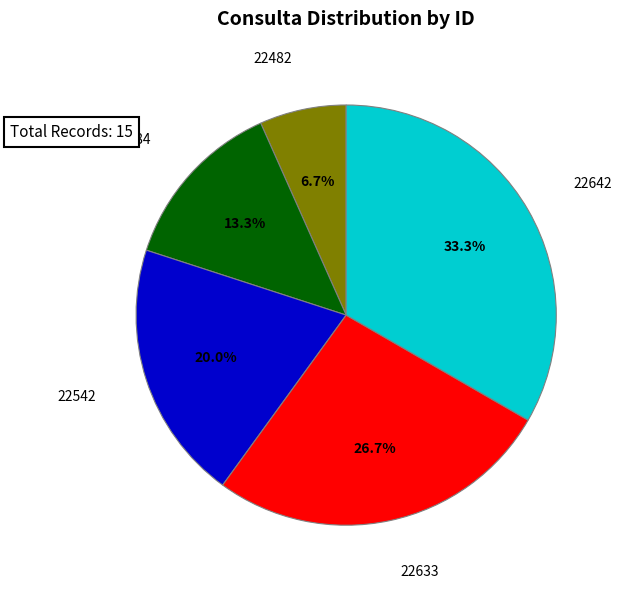

Does any single category account for the majority?

No